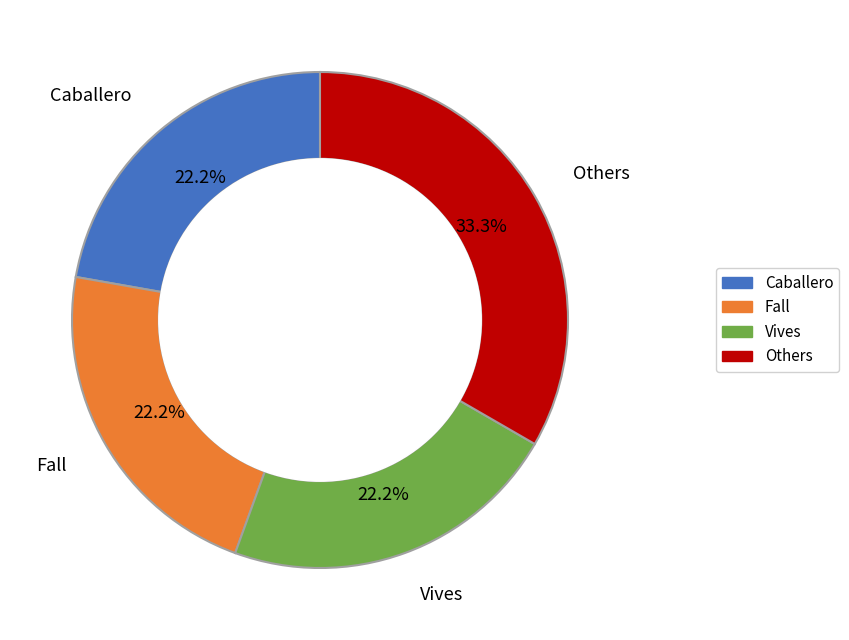

Is there a majority slice in this chart?

No